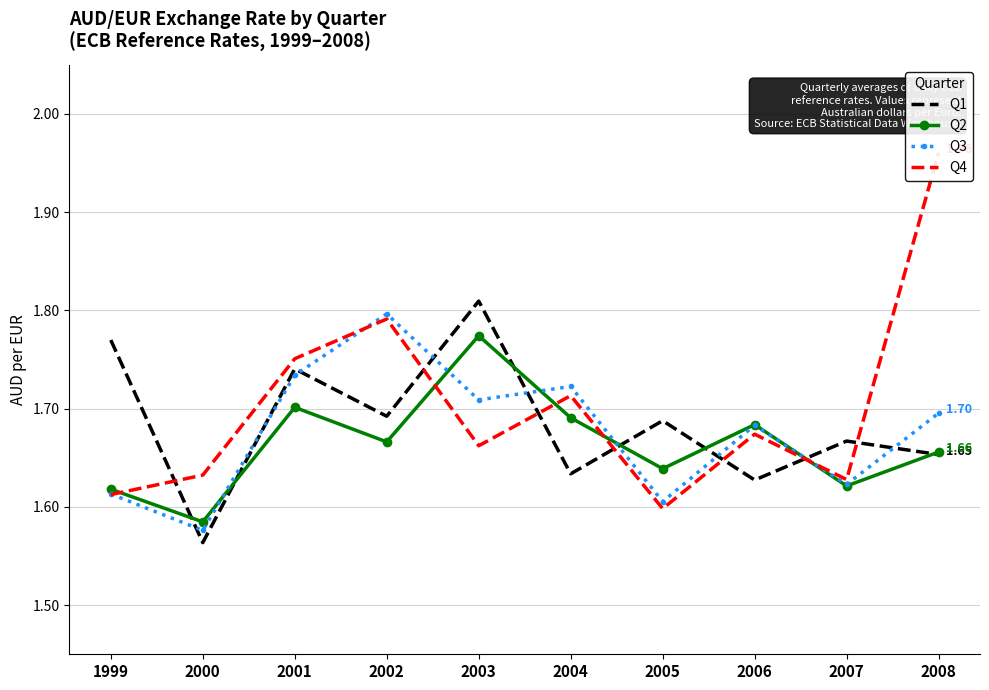

Which has a higher value, 2004 or 2006?

2004